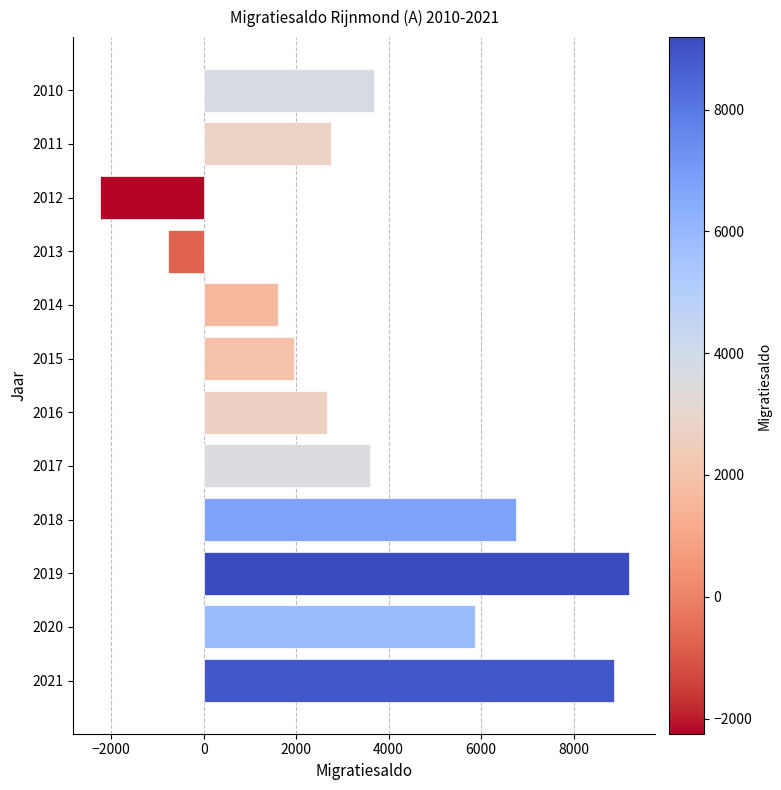

The value at 2019 is 9189. True or false?

True